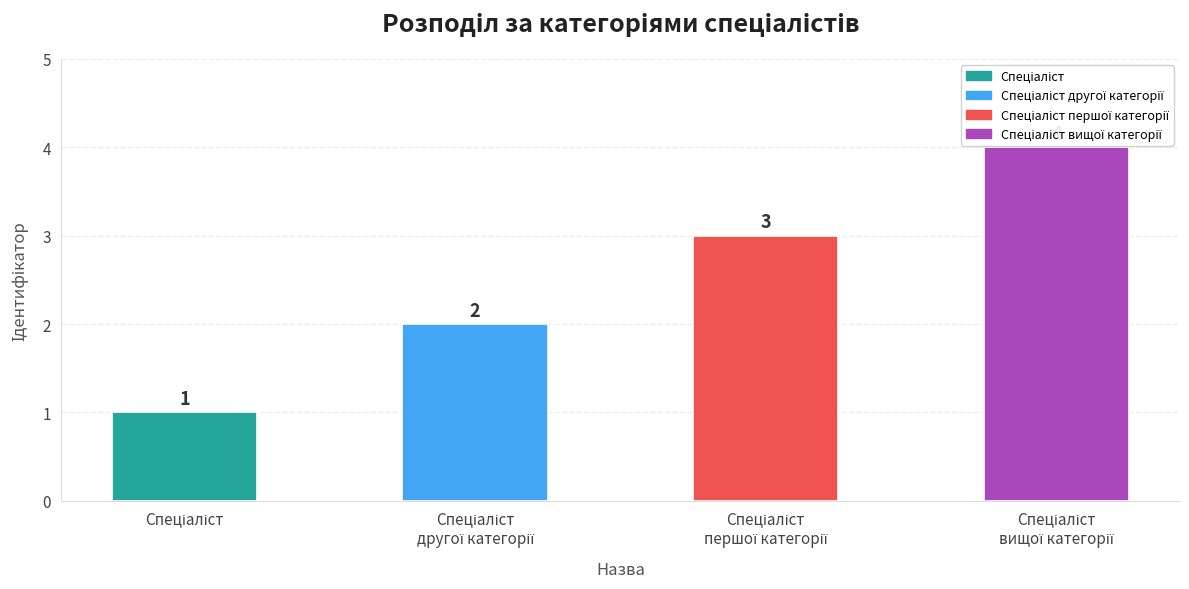

Reading right to left, extract all data points from this chart.

Спеціаліст
вищої категорії=4	Спеціаліст
першої категорії=3	Спеціаліст
другої категорії=2	Спеціаліст=1